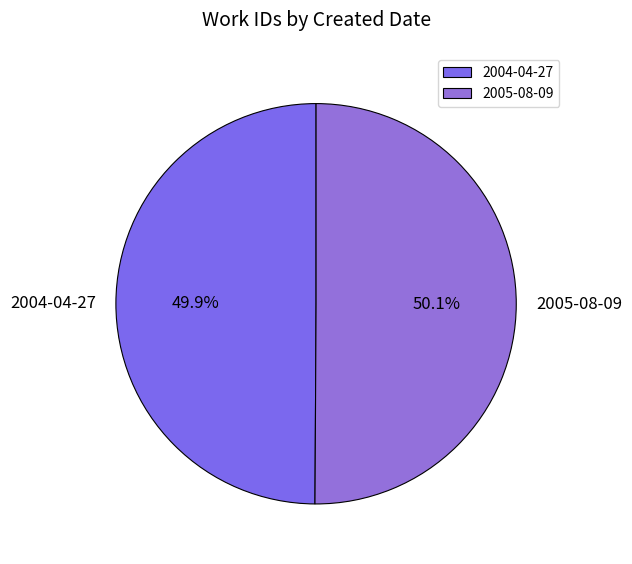

To the nearest percent, what is the average slice percentage?

50%